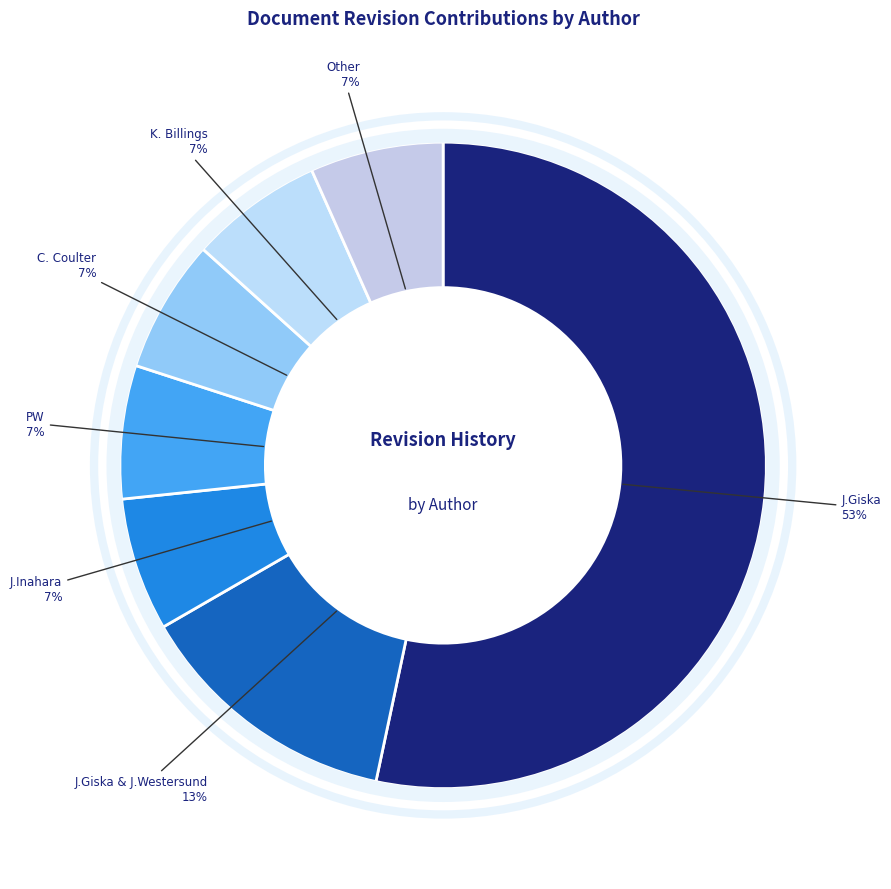

How many segments does this pie chart have?

7